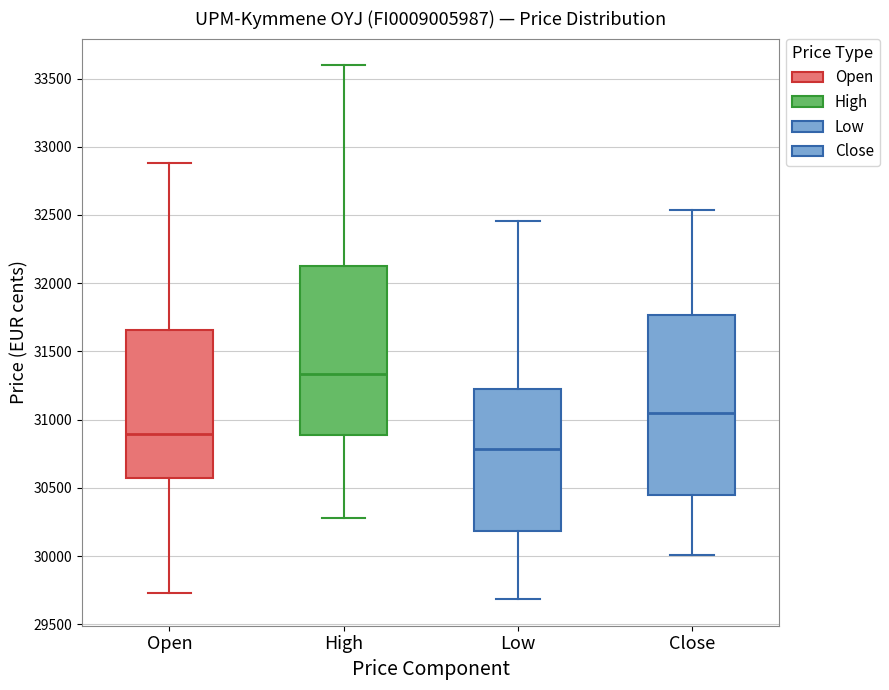

Reading left to right, read every box against the y-axis: the position of its median line, the range the box covers, and the ends of its whiskers. The values are not printed on the chart, so give them approximately, as read against the axis.

Open: median 30900, box 30600 to 31650, whiskers 29750 to 32900
High: median 31350, box 30900 to 32150, whiskers 30300 to 33600
Low: median 30800, box 30200 to 31250, whiskers 29700 to 32450
Close: median 31050, box 30450 to 31750, whiskers 30000 to 32550